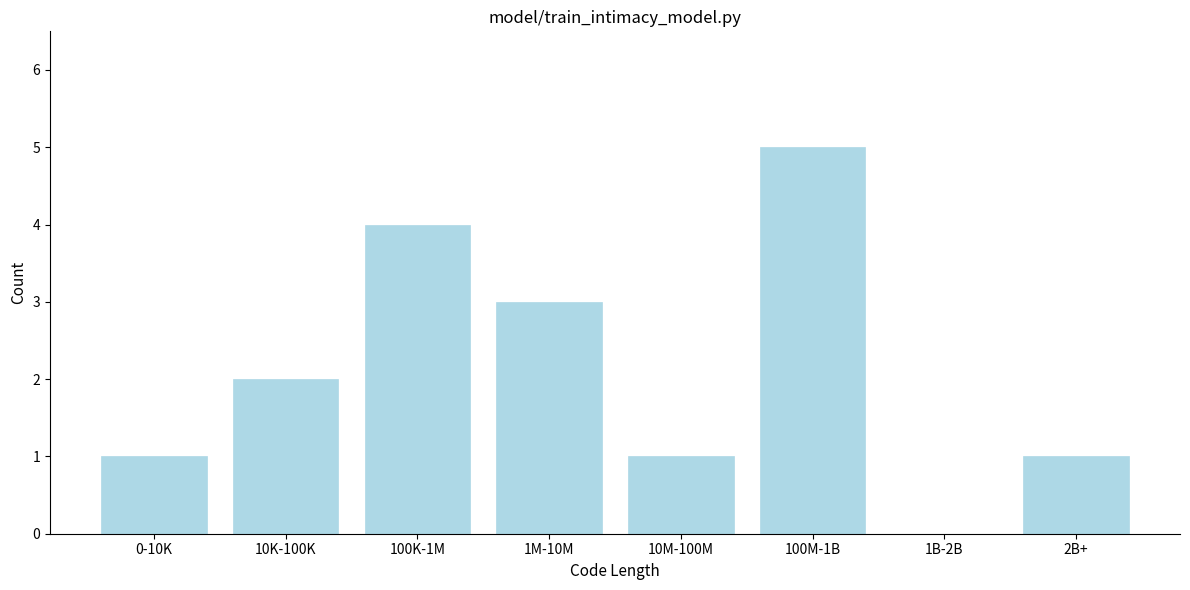

Reading left to right, extract all data points from this chart.

0-10K=1	10K-100K=2	100K-1M=4	1M-10M=3	10M-100M=1	100M-1B=5	1B-2B=0	2B+=1